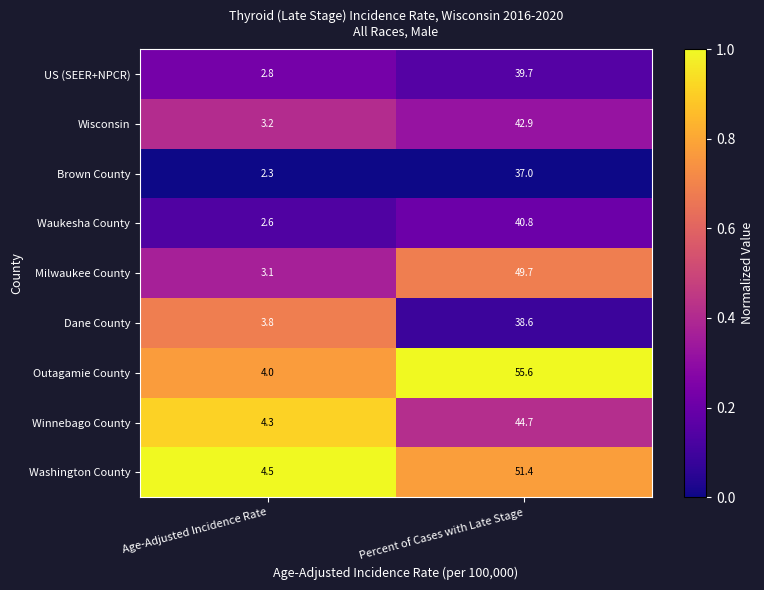

What is the difference between the Washington County values at Percent of Cases with Late Stage and Age-Adjusted Incidence Rate?

46.9